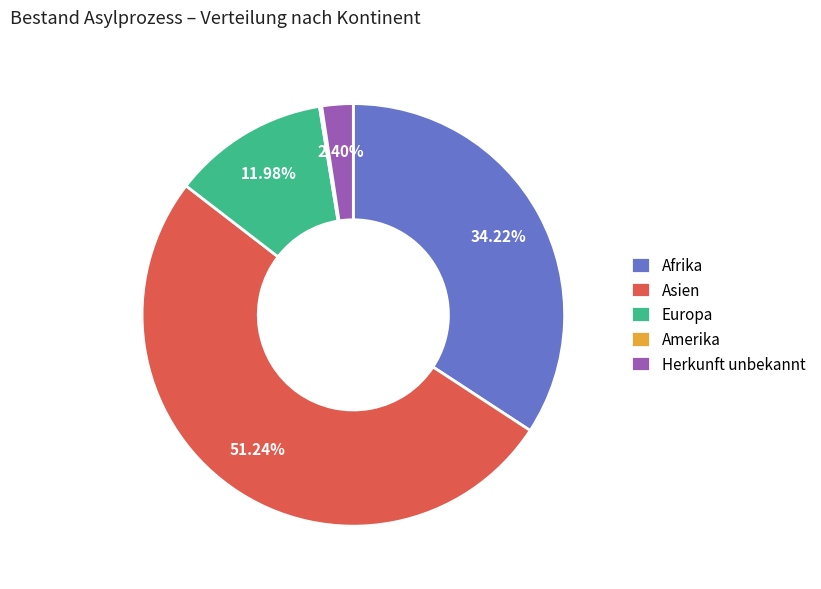

What is the total percentage of Europa and Herkunft unbekannt?

14.4%